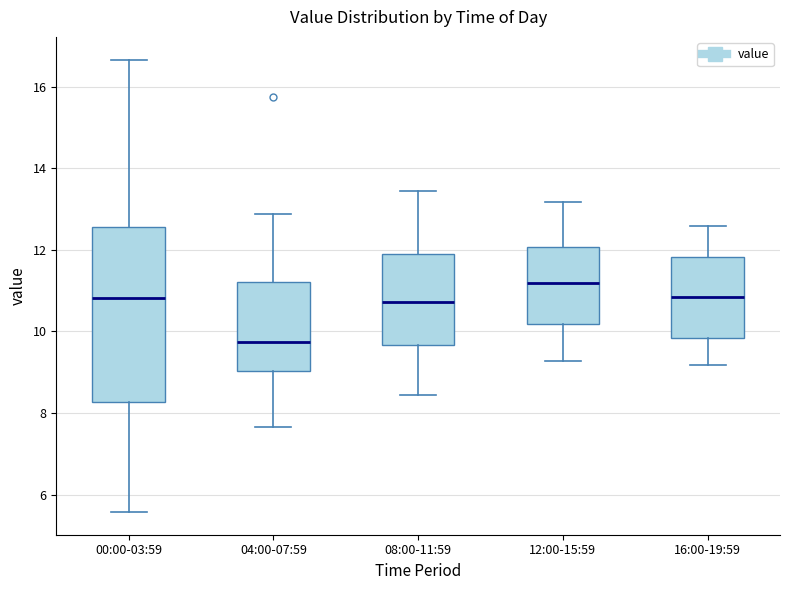

Where does the lower whisker of the box for 12:00-15:59 end on the y-axis? The values are not printed on the chart, so give them approximately, as read against the axis.

9.2